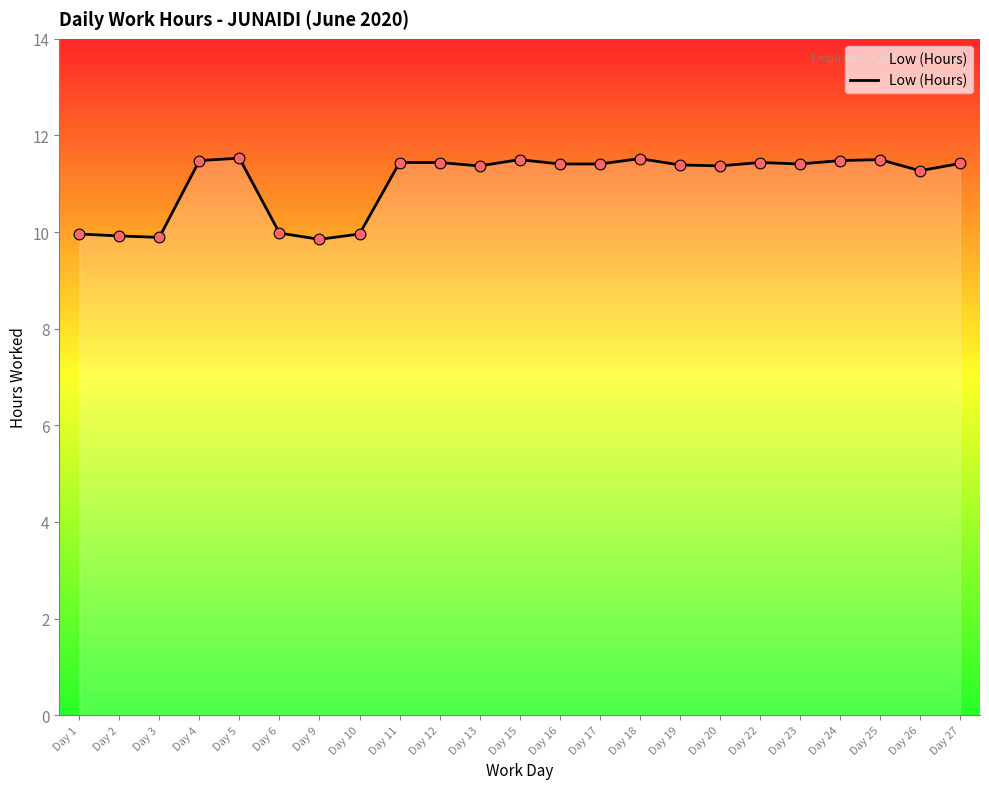

Which has a higher value, Day 10 or Day 18?

Day 18